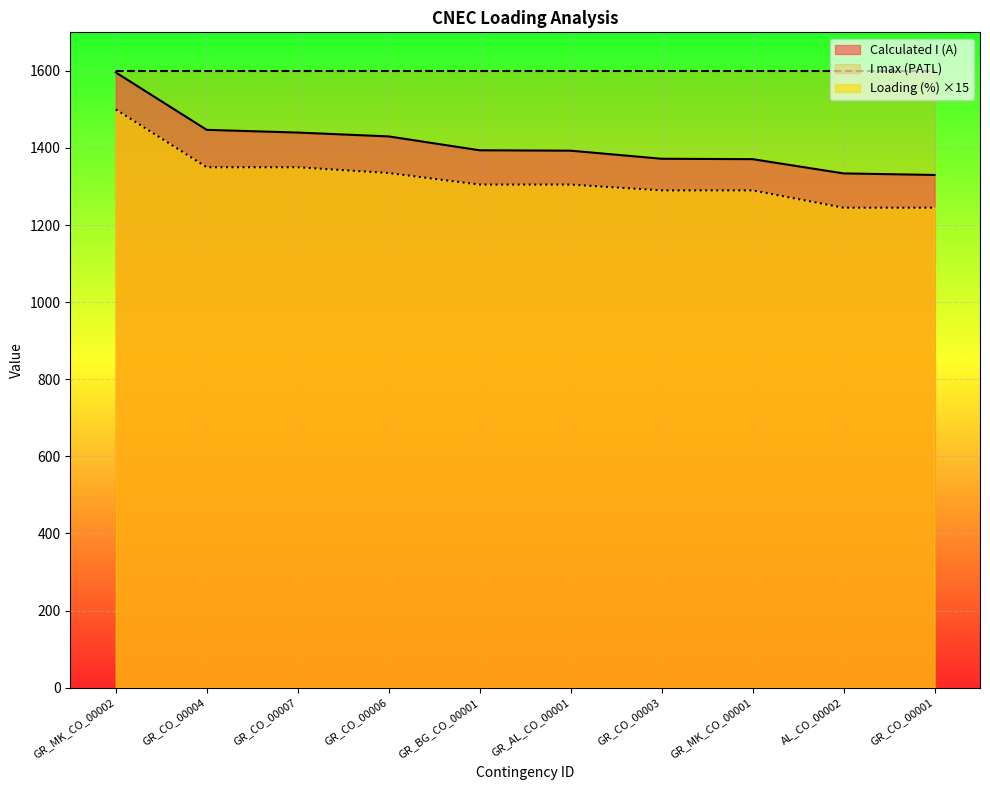

What is the total value across all series at GR_MK_CO_00002?

4696